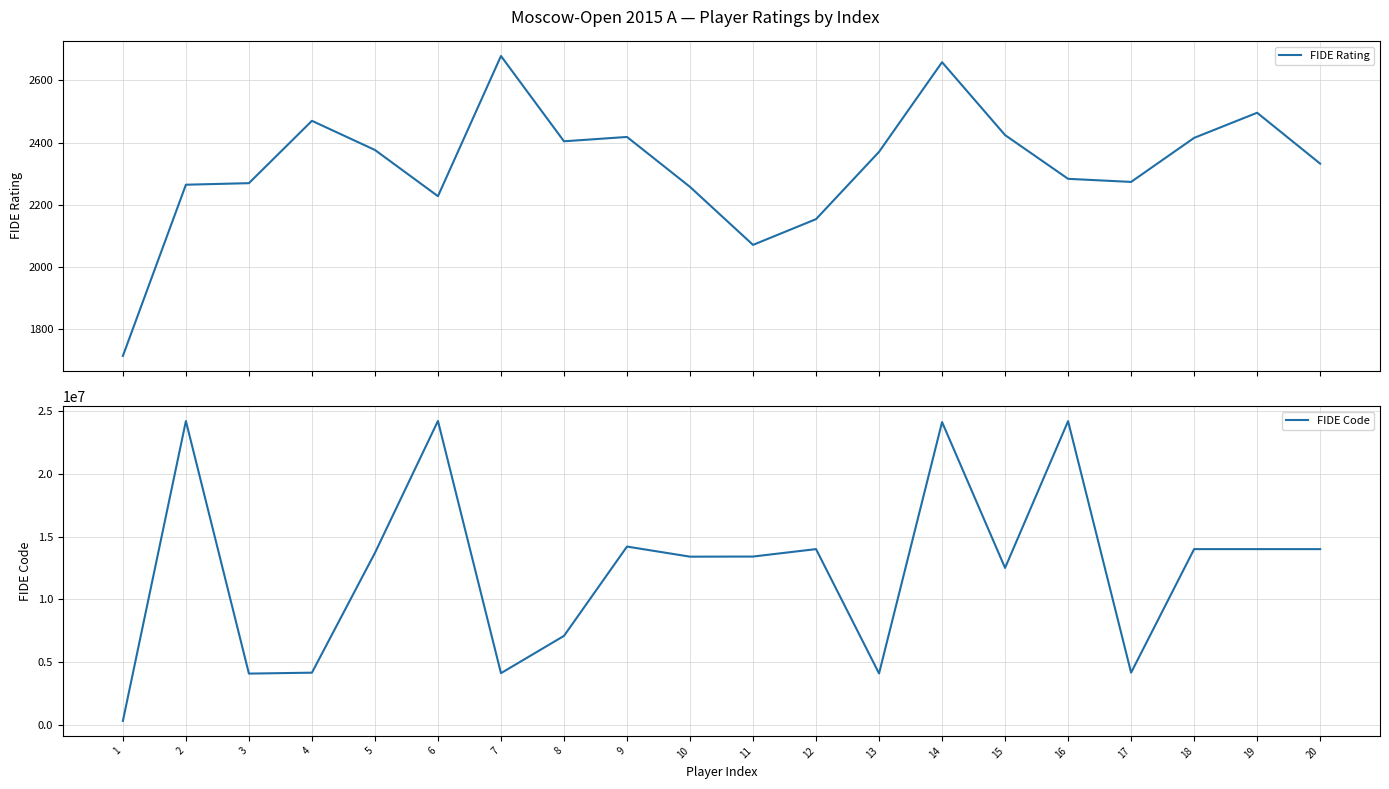

Rank the series at 16 from lowest to highest value.

FIDE Rating, FIDE Code